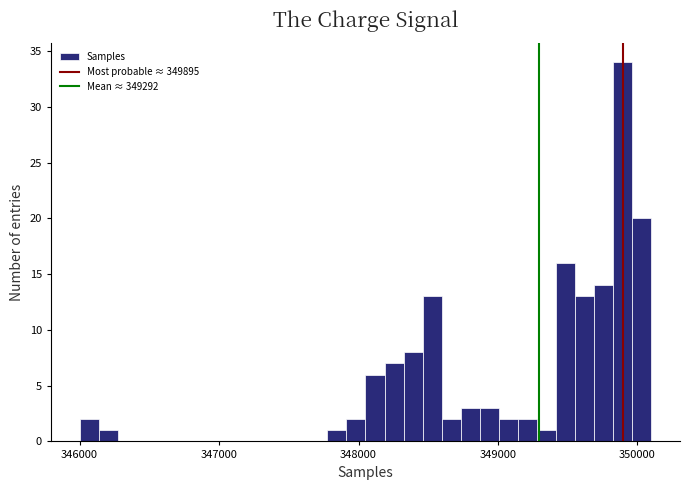

Read against the x-axis, roughly where is the centre of the tallest bar?

349900